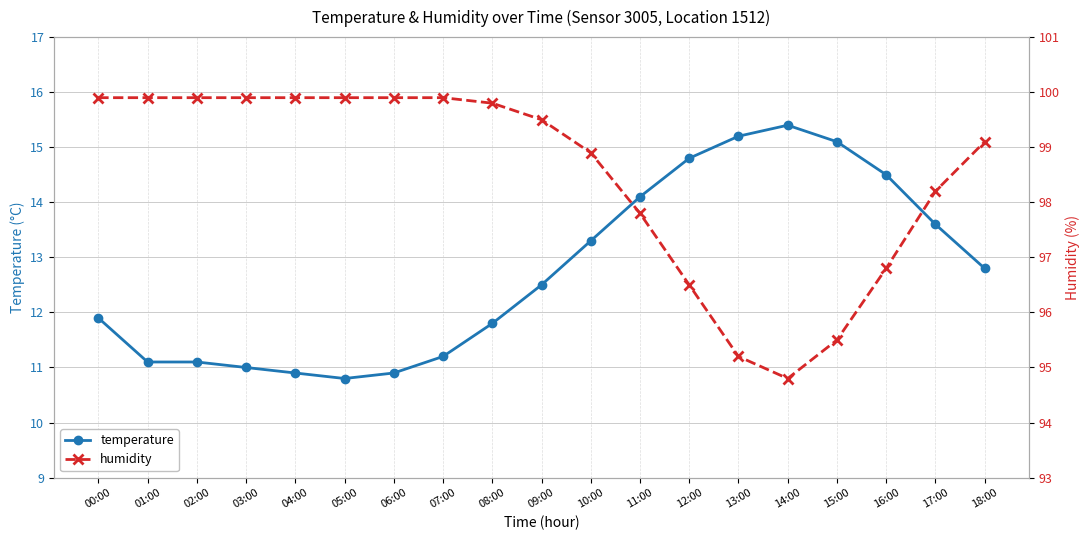

What are all the series names shown in the legend?

temperature, humidity